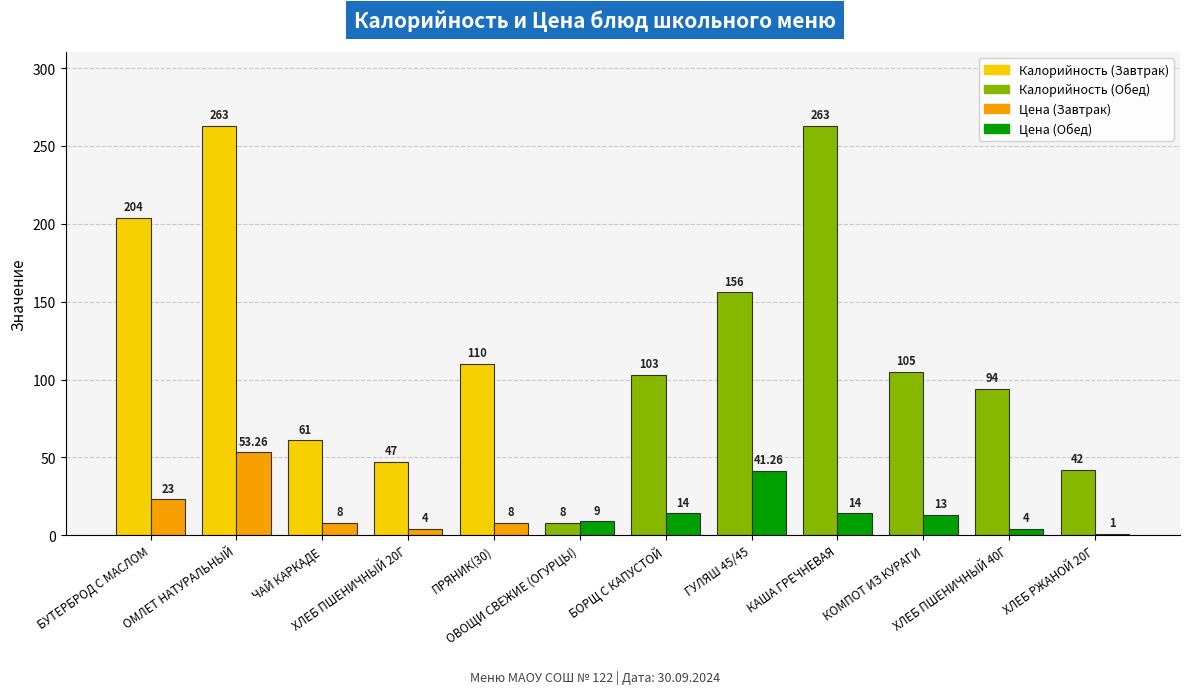

How many bars are there in total?

24